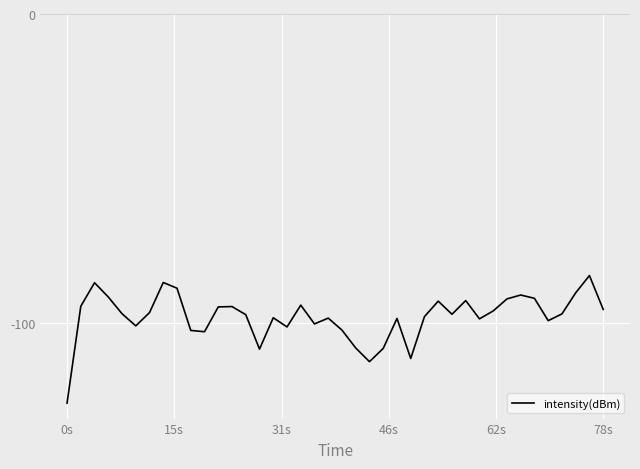

What is the maximum value shown in the chart?

-84.6